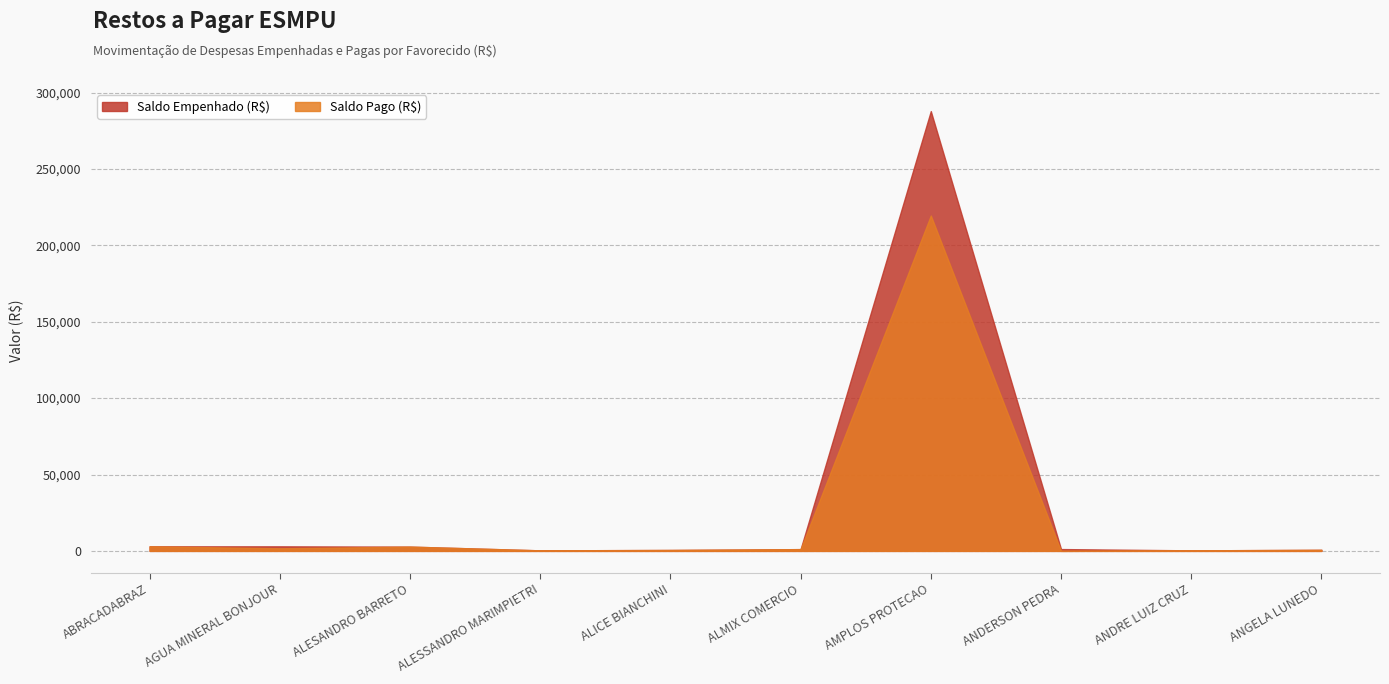

How many data points does each series have?

10